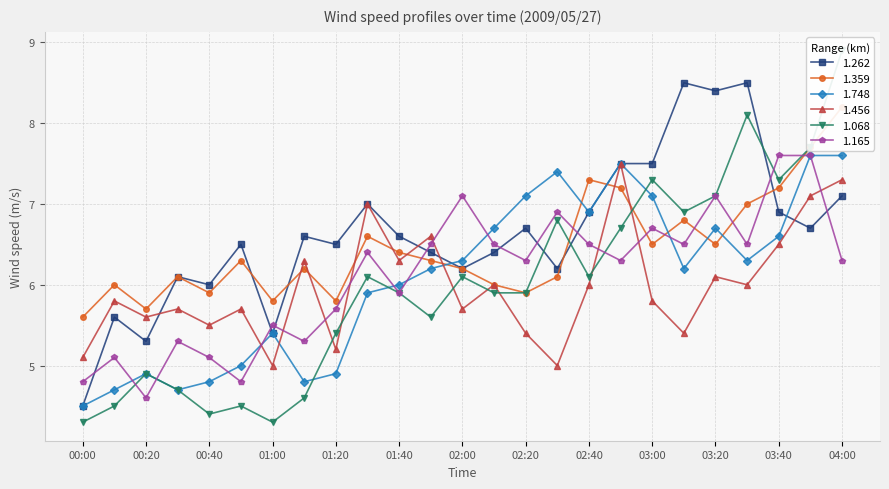

In 1.359, how many points are higher than both neighbors (excluding endpoints)?

7